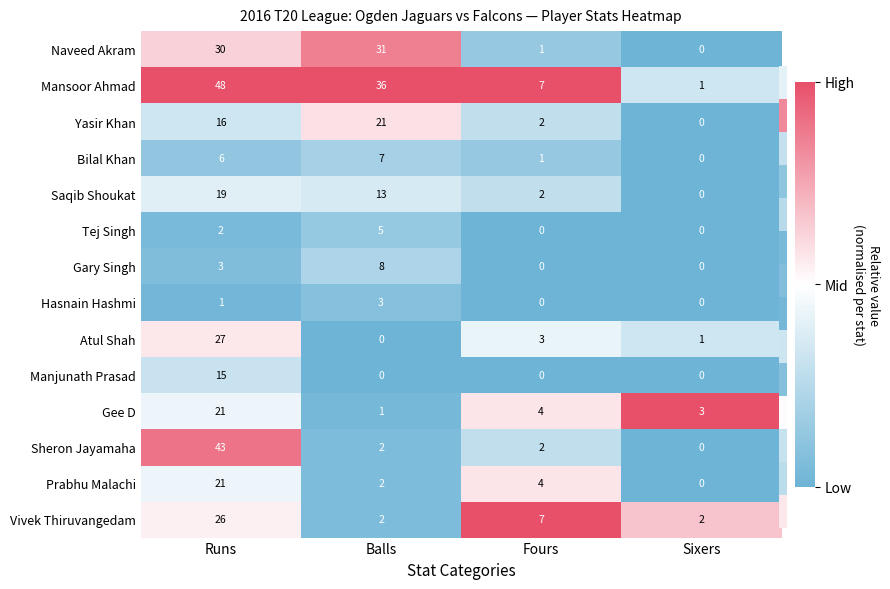

Which series changed the most between Runs and Sixers?

Mansoor Ahmad